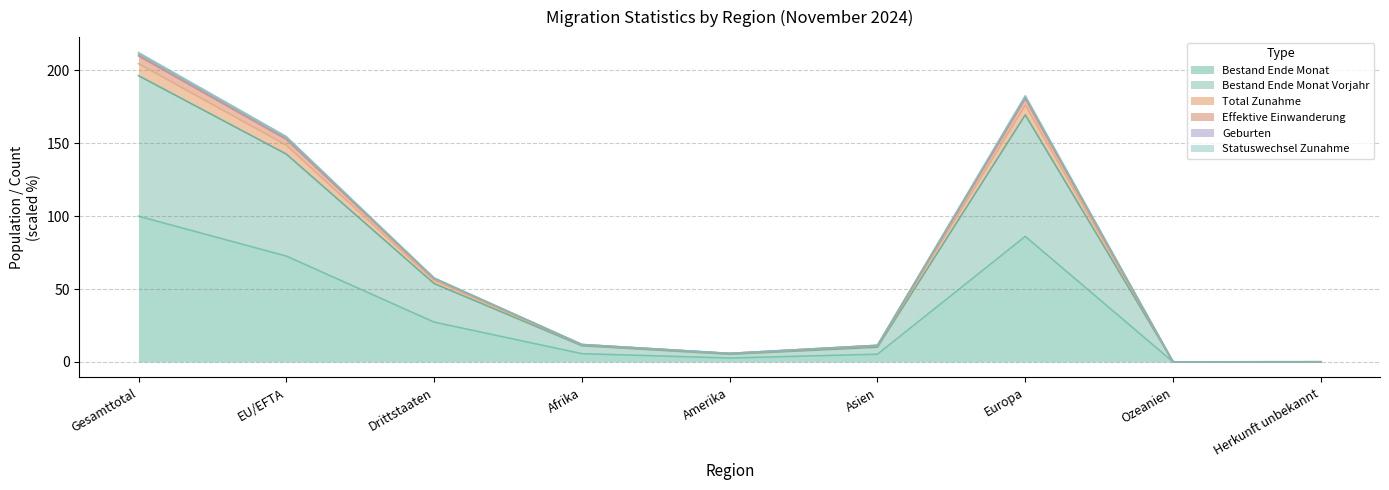

What position from the right is Herkunft unbekannt?

1